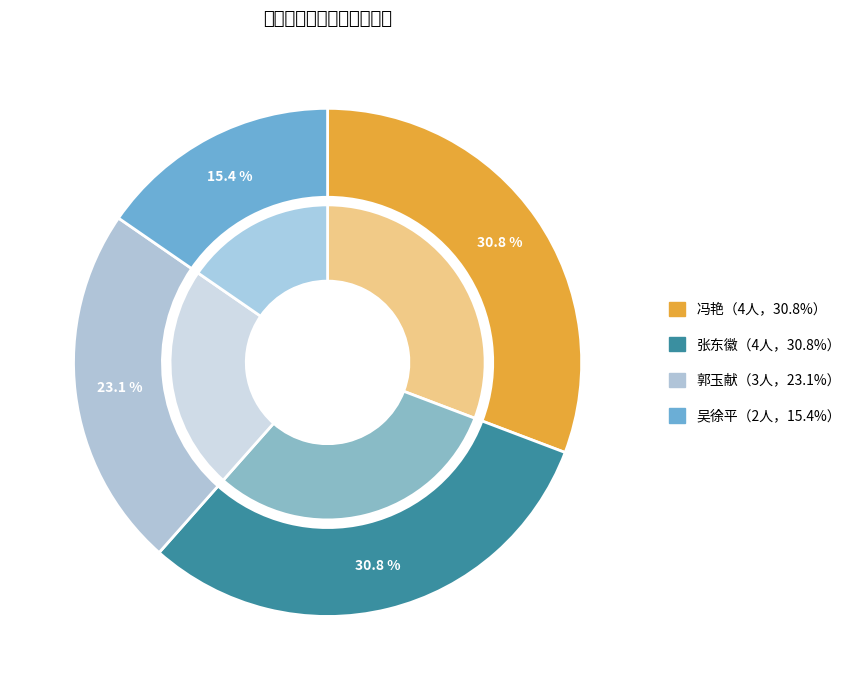

Do 郭玉献 and 吴徐平 together represent more than half of the pie?

No